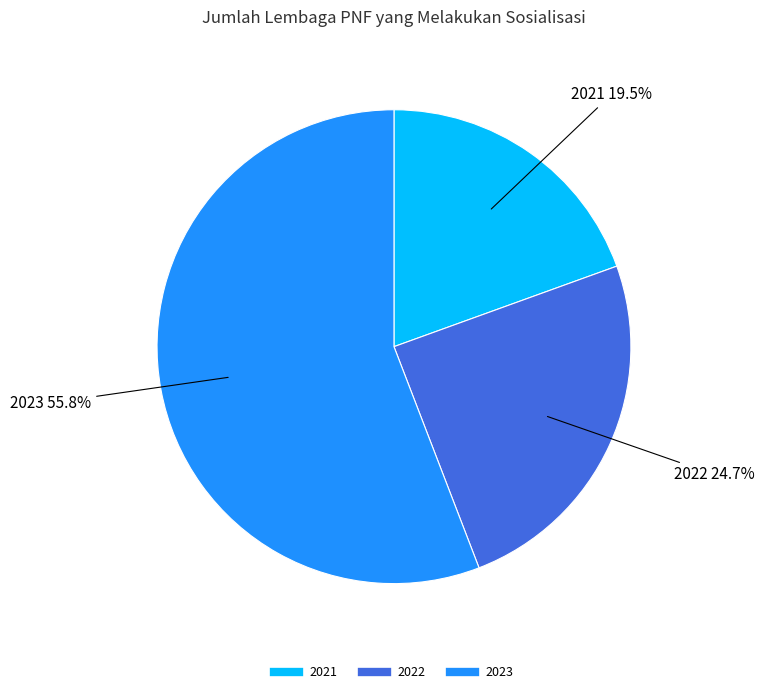

Which category has the biggest portion of the pie?

2023